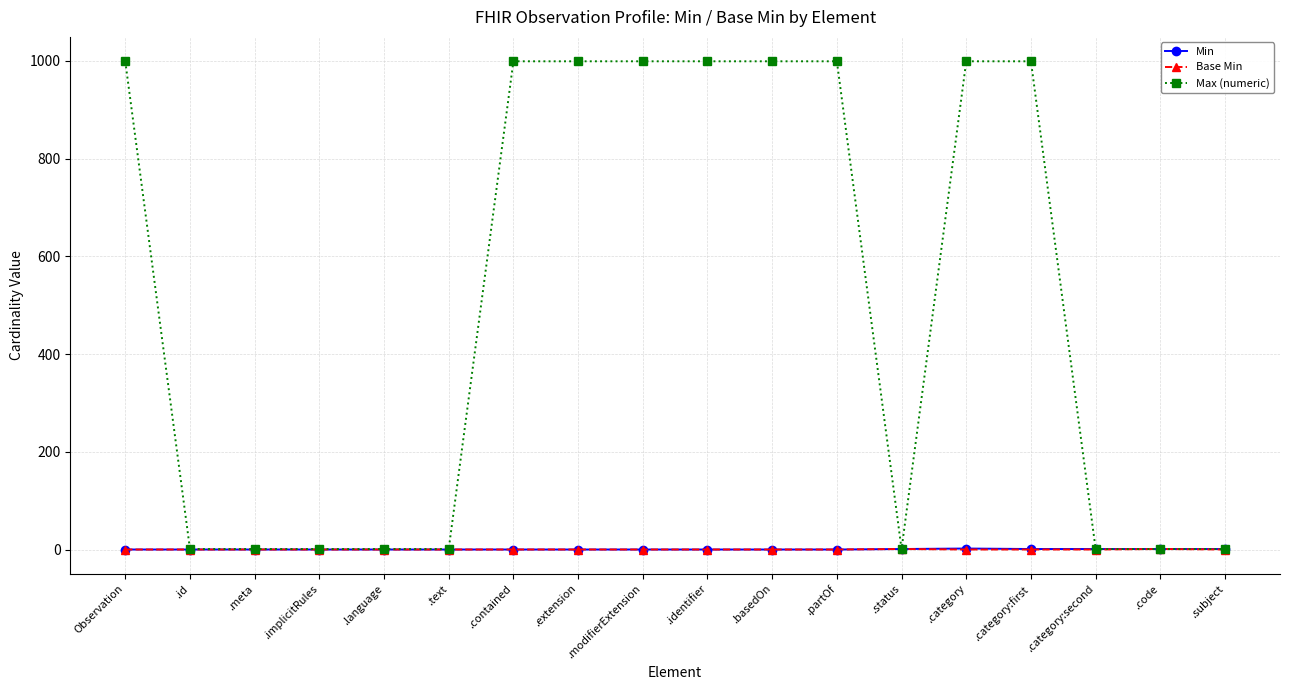

What is the sum of the Max (numeric) values at .modifierExtension and .code?

1000